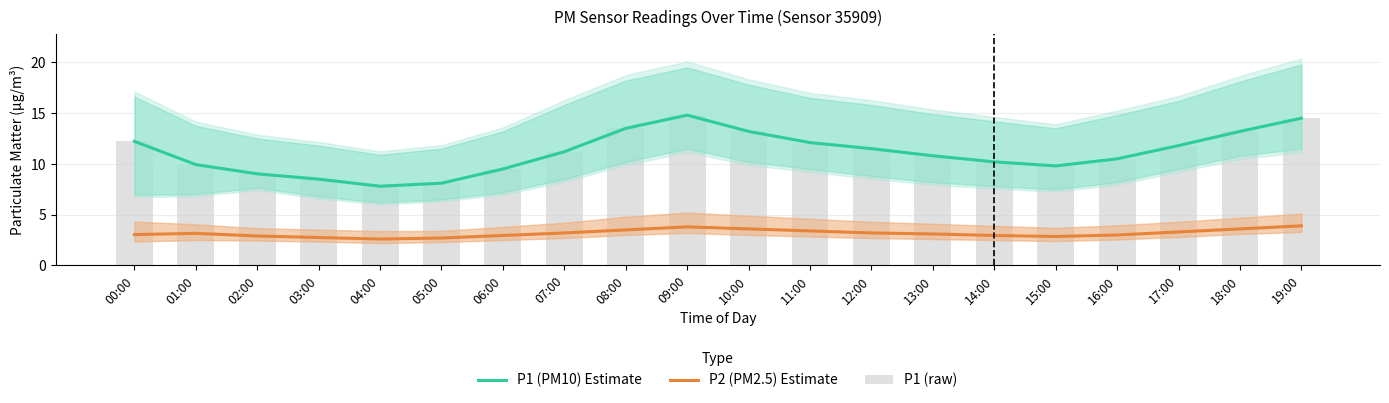

What value does the P1 (PM10) Estimate series have at 11:00?

12.1